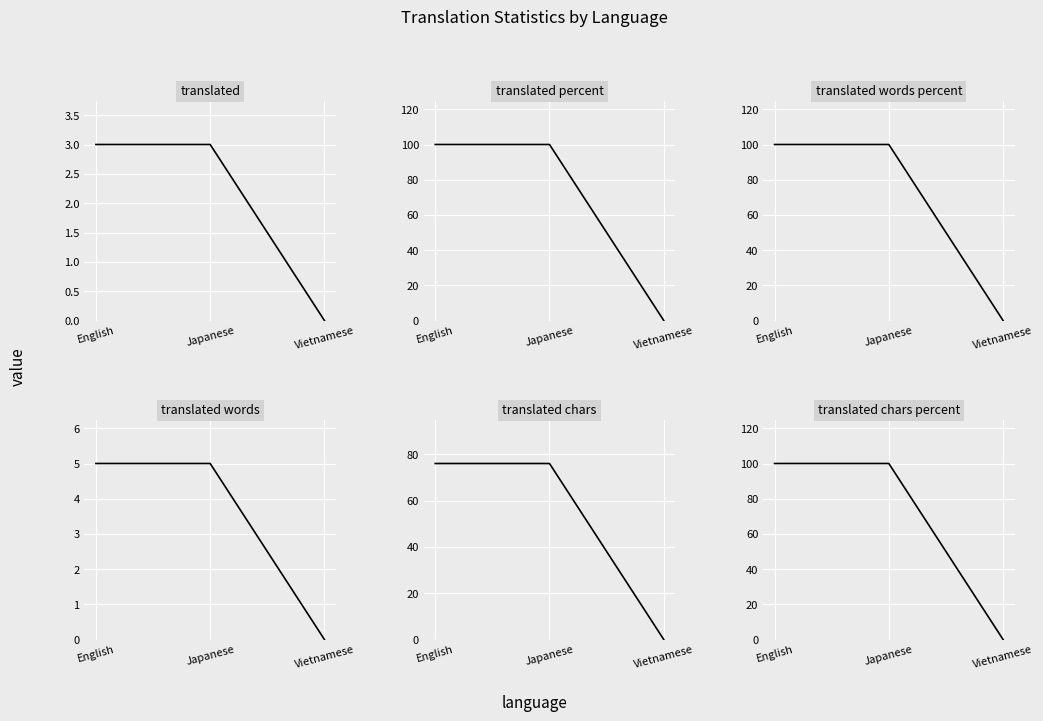

What is the approximate value of translated_chars_percent at Japanese, to the nearest 5?

100